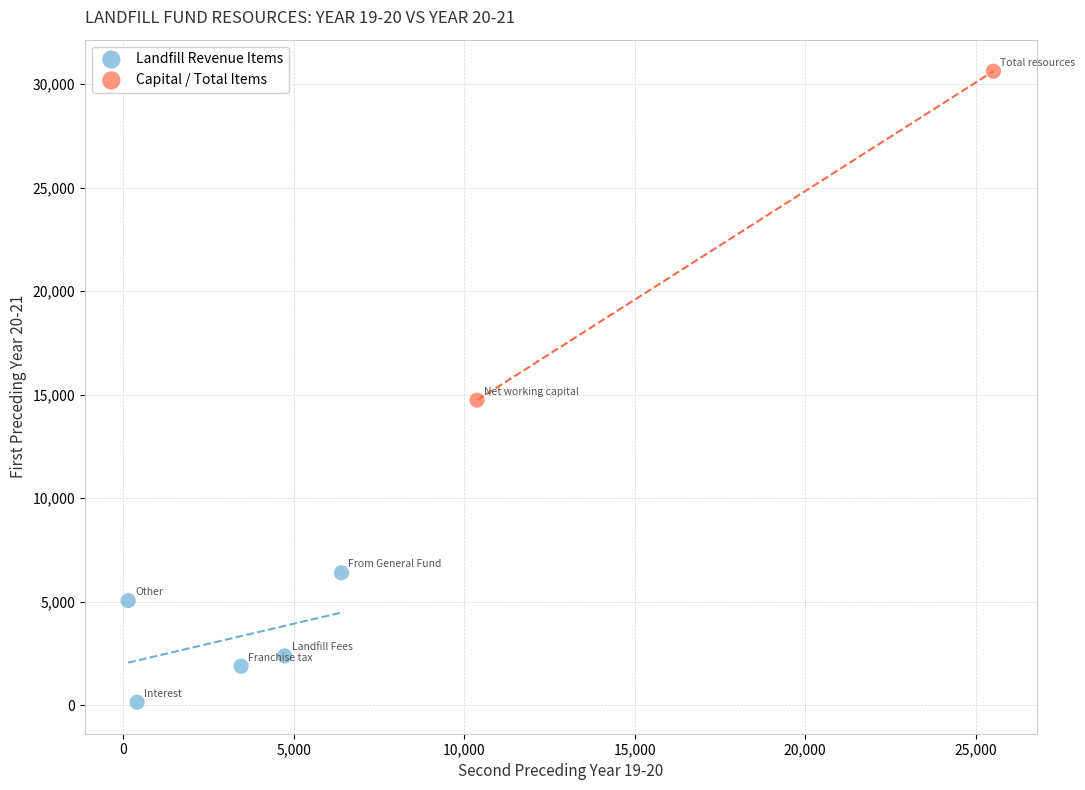

What are all the series names shown in the legend?

Landfill Revenue Items, Capital / Total Items